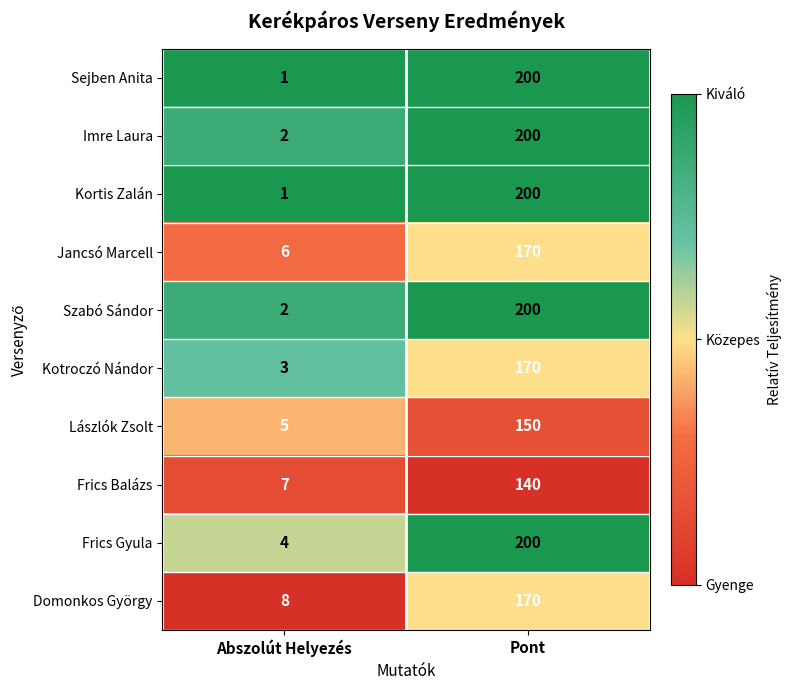

At which label does Kotroczó Nándor reach its peak?

Pont